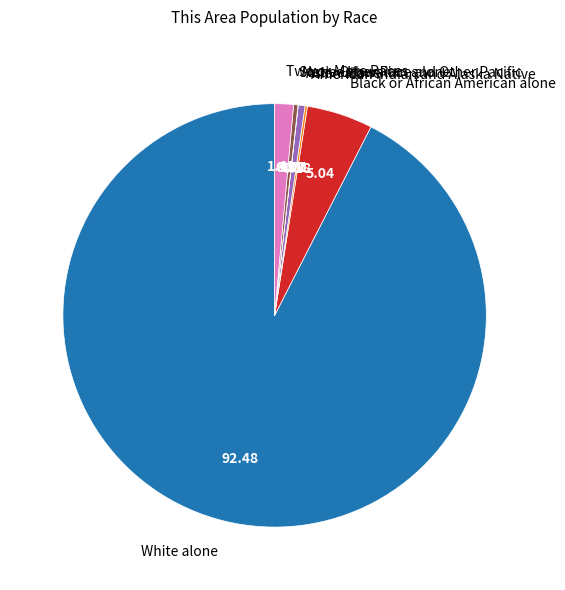

Which category has the biggest portion of the pie?

White alone